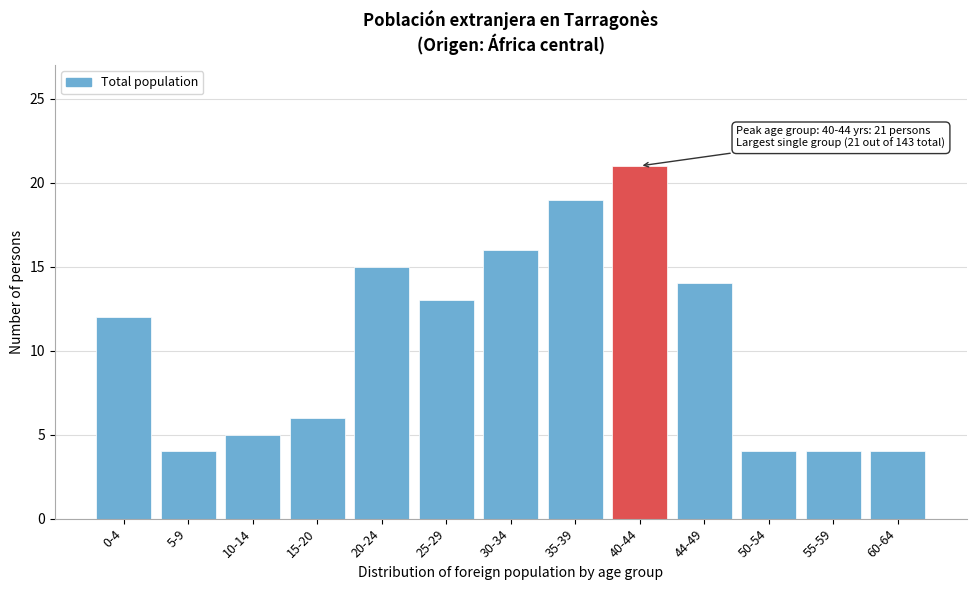

Reading left to right, what are all the values shown in this chart?

12	4	5	6	15	13	16	19	21	14	4	4	4